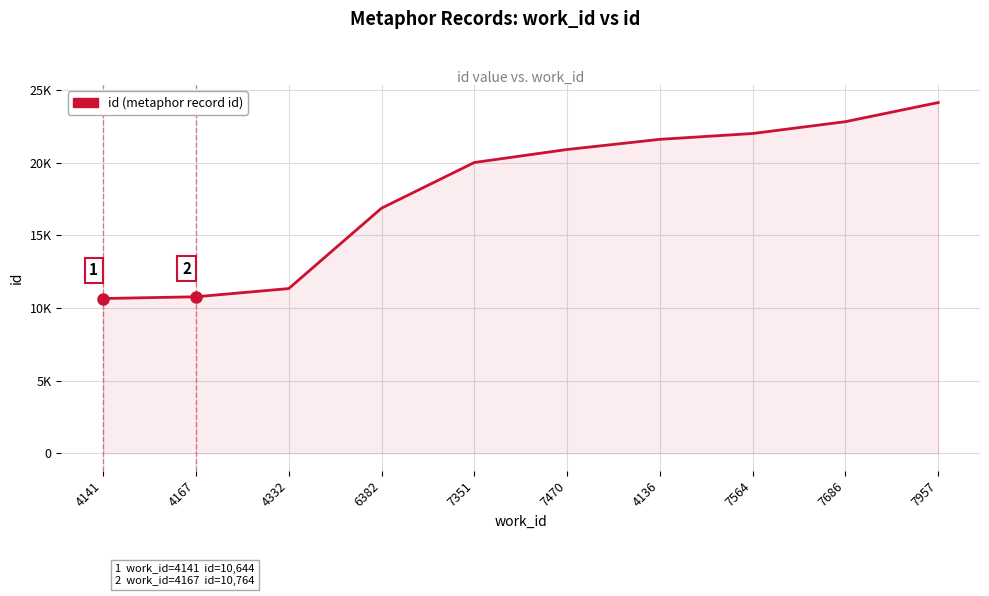

What is the minimum value shown in the chart?

10644